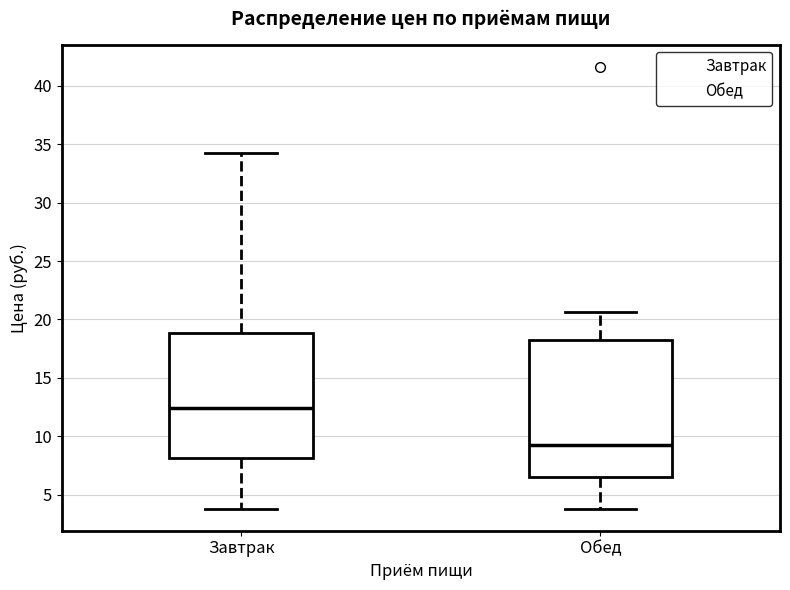

Comparing the boxes themselves (not the whiskers), which one is the tallest?

Обед